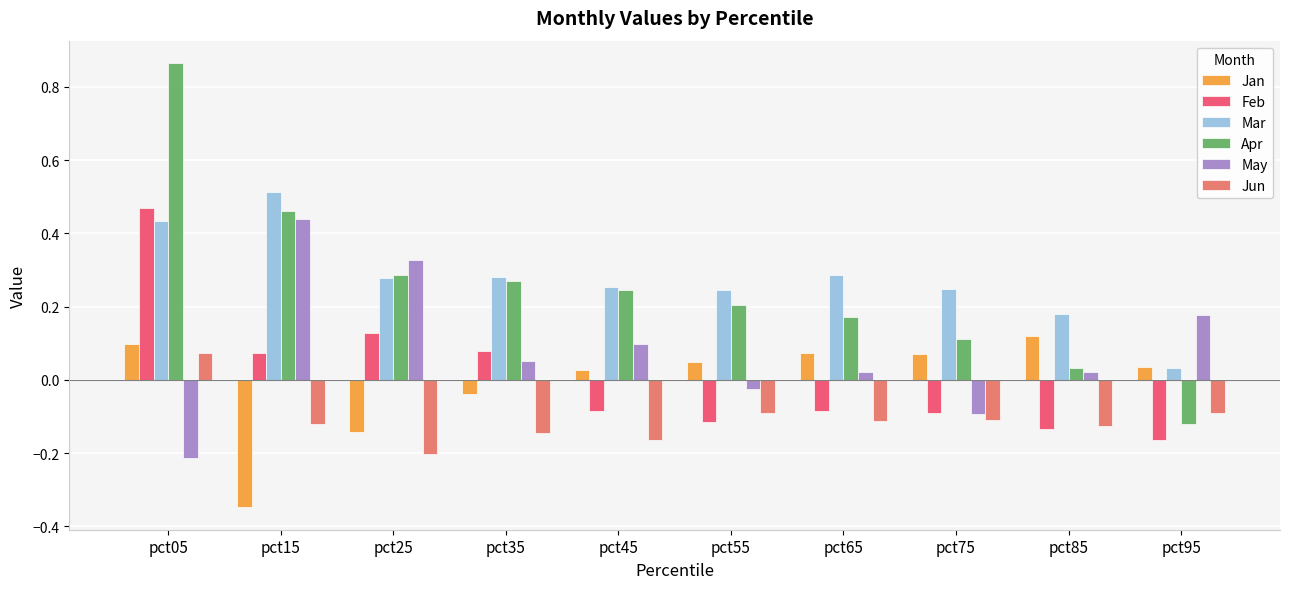

Between pct15 and pct35, which series saw the biggest shift?

May